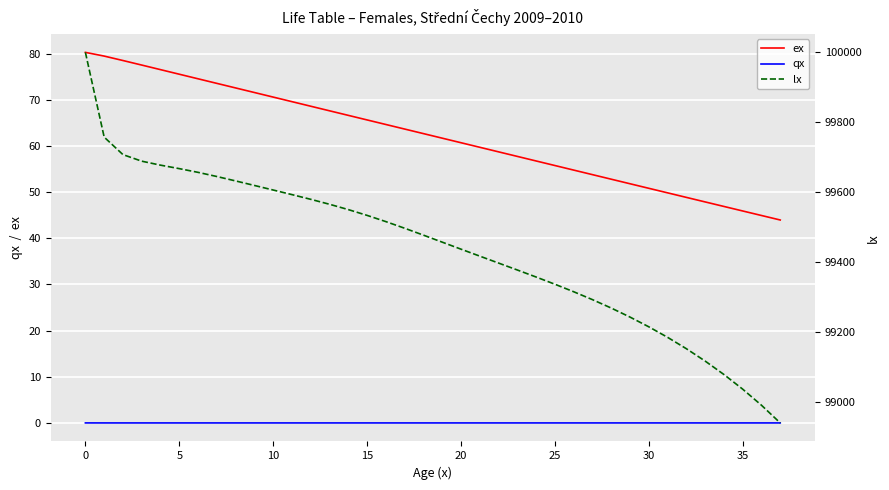

True or false: qx has a value of 0.0 at 10.

True